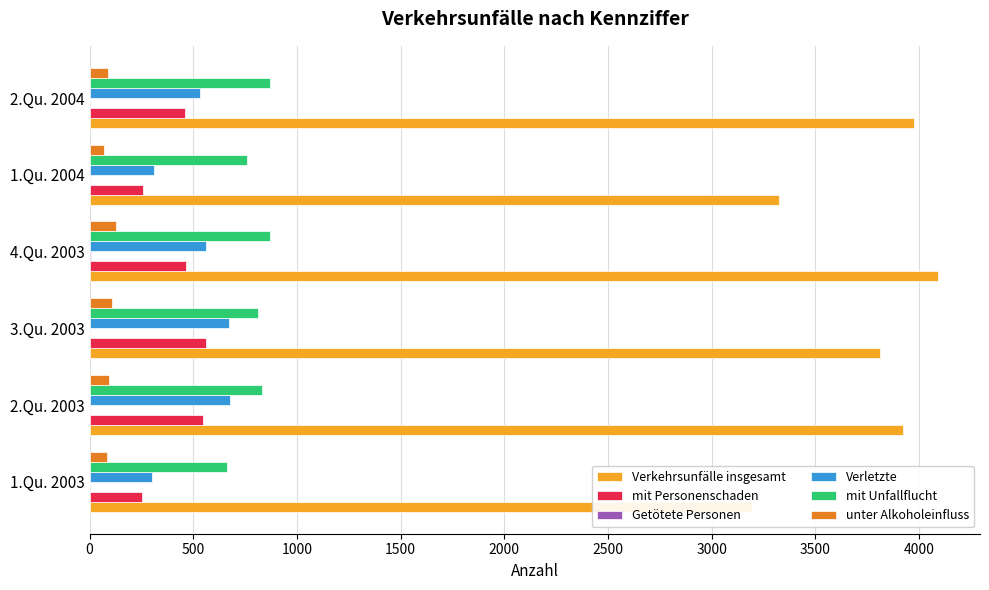

What is the difference between the maximum and minimum values in the Getötete Personen series?

7